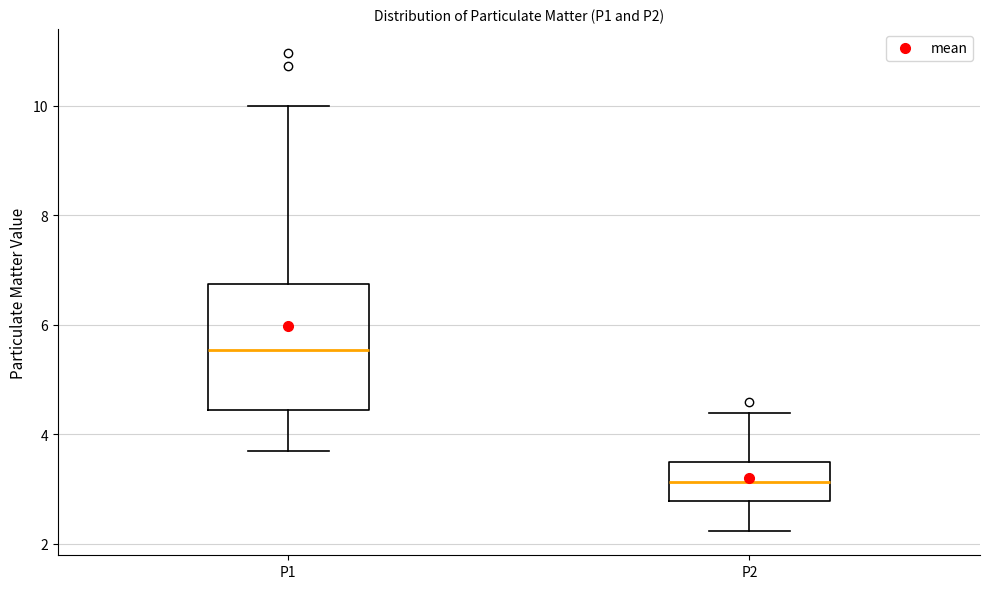

Which box's median line is the lowest?

P2